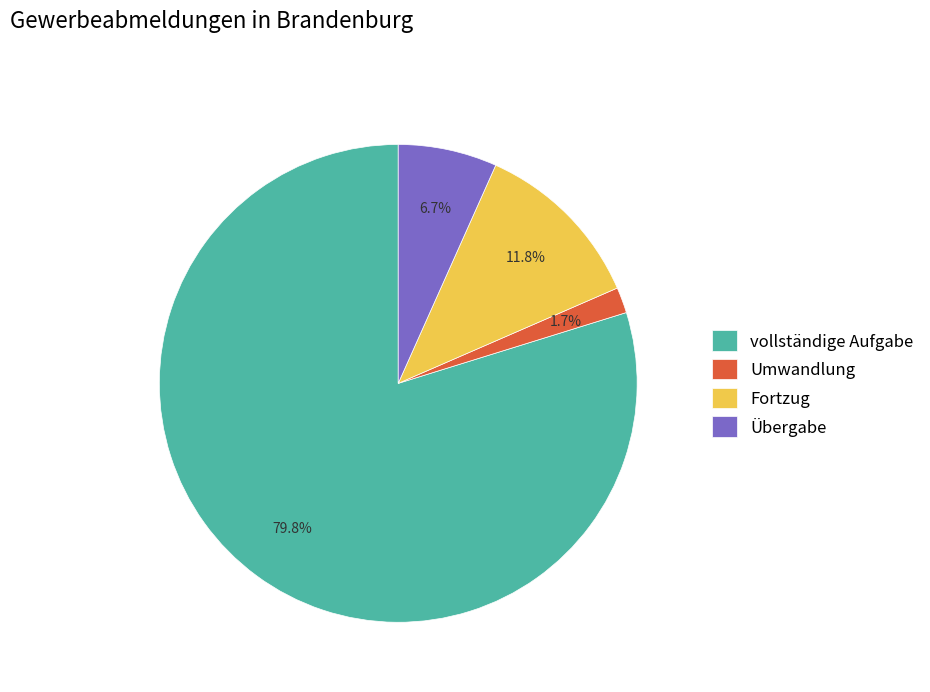

The Übergabe slice represents 7% of the pie. True or false?

True